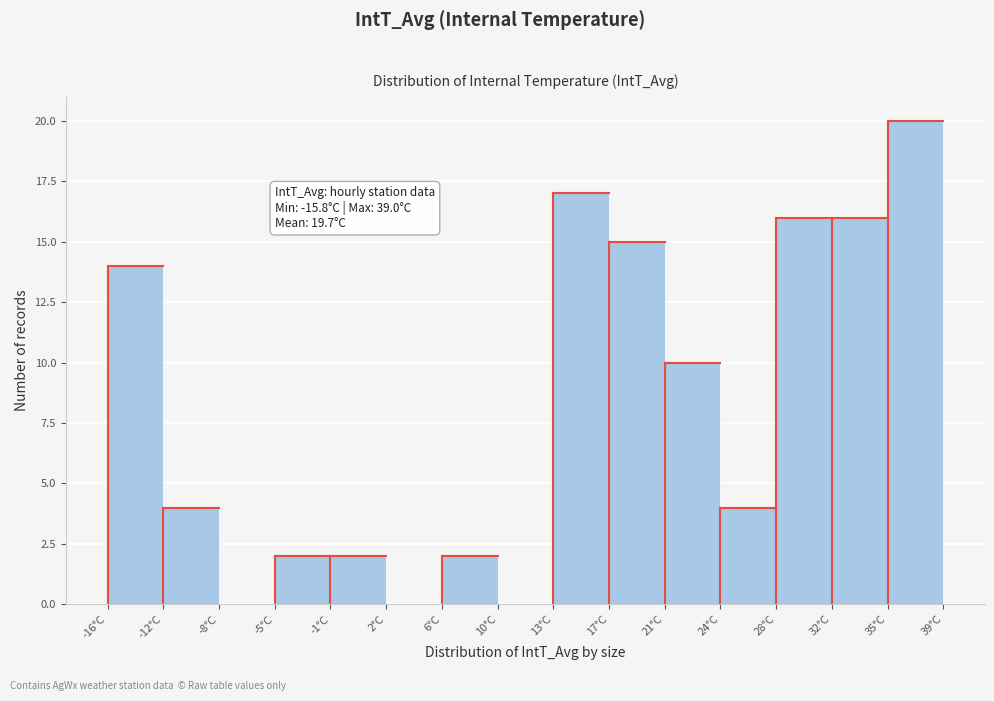

Which range on the x-axis has the tallest bar?

35.5 to 39.0